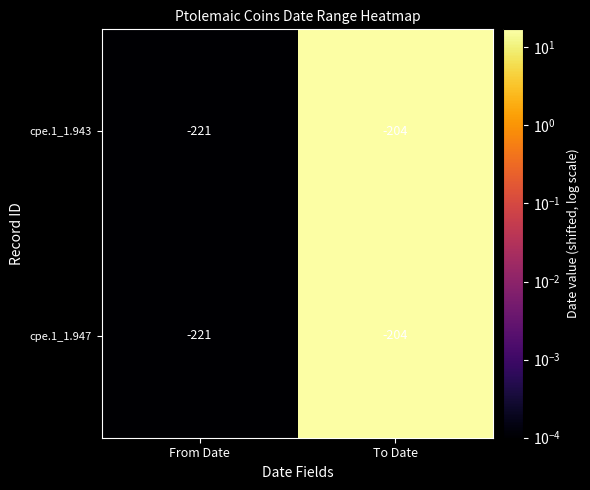

List the labels in order of cpe.1_1.943 value, smallest first.

From Date, To Date